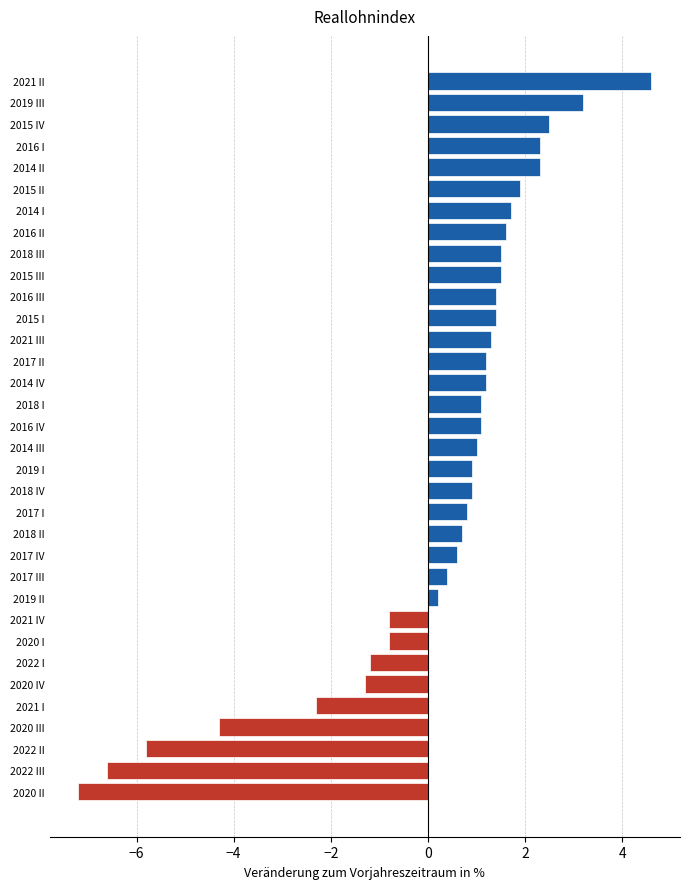

What is the minimum value shown in the chart?

-7.2